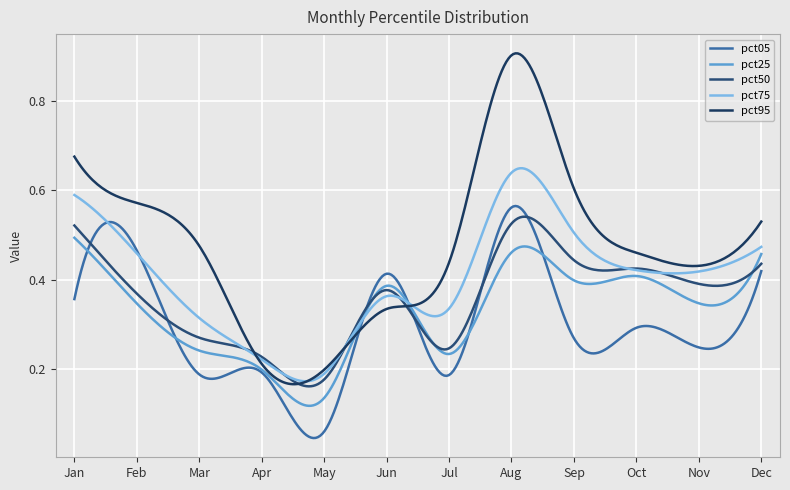

What is the value of the pct25 point at the 12th from the left?

0.5